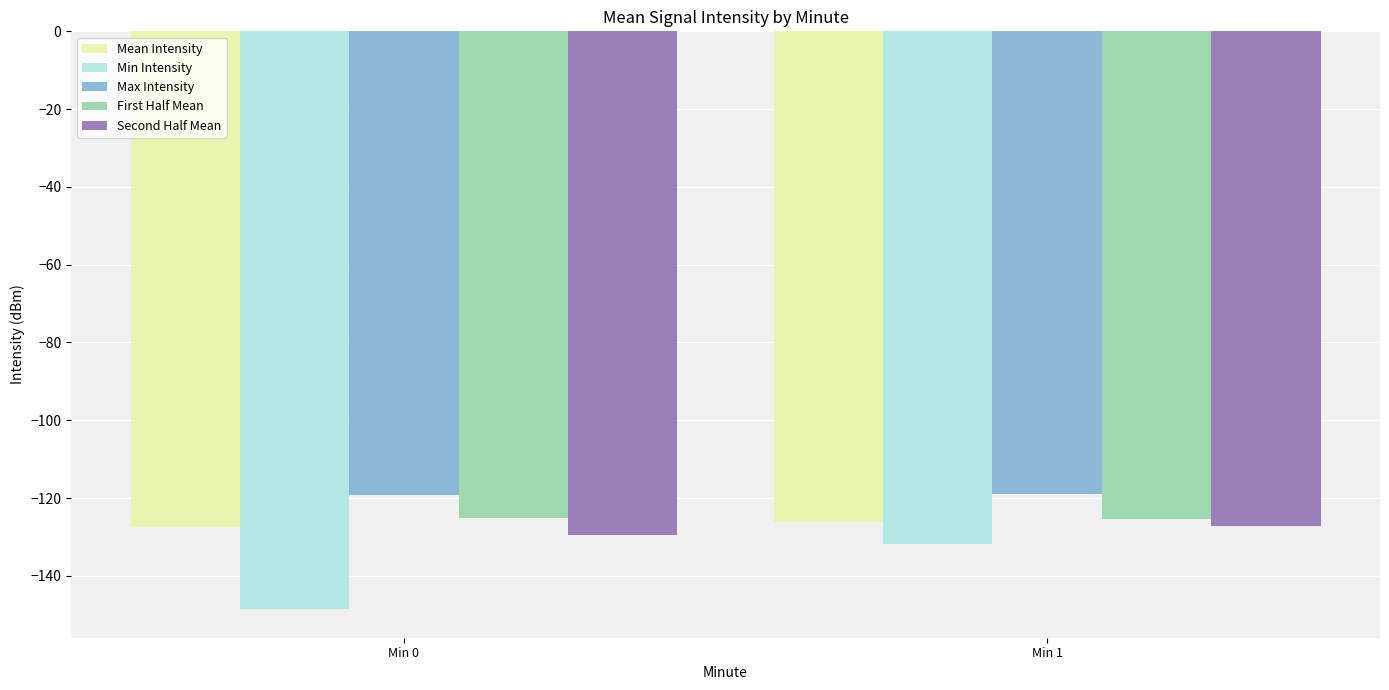

What is the difference between the Mean Intensity values at Min 0 and Min 1?

1.1